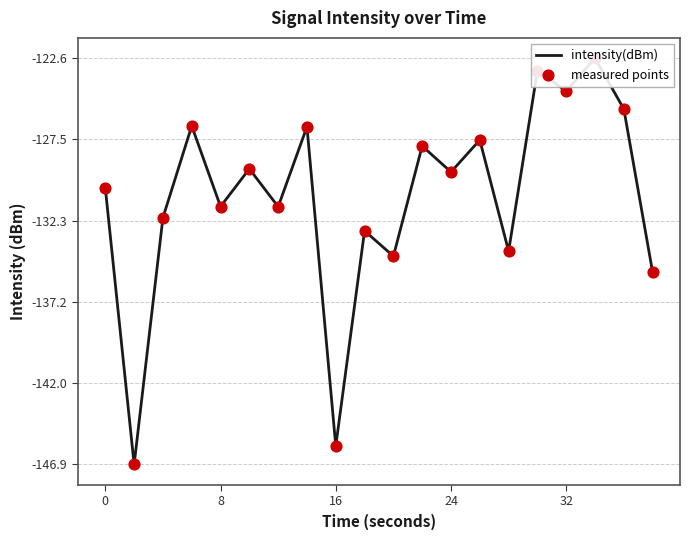

Is the value of measured points at 17 greater than the value of intensity(dBm) at 6?

Yes